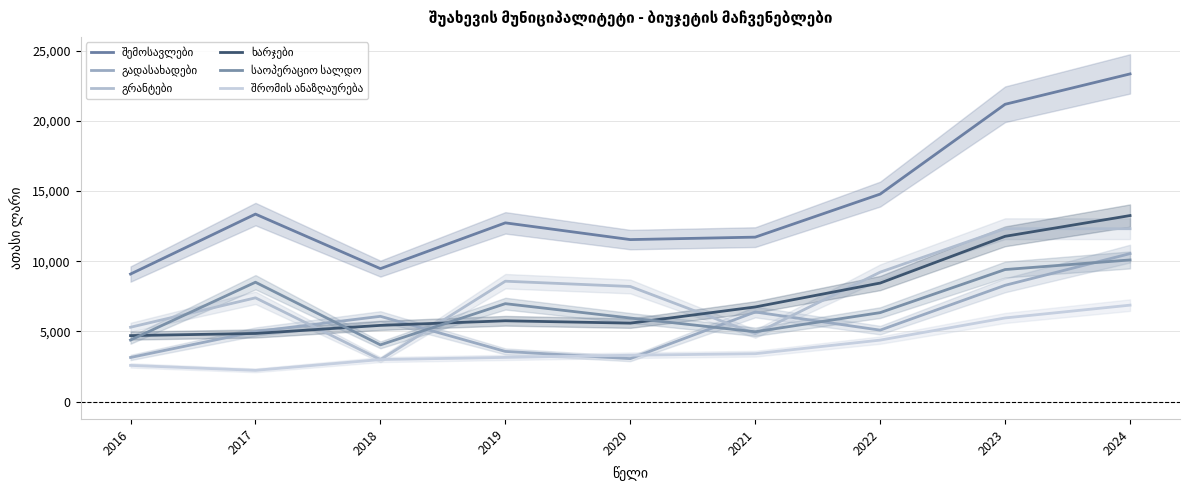

What is the value of the ხარჯები point at the 8th from the left?

11768.9